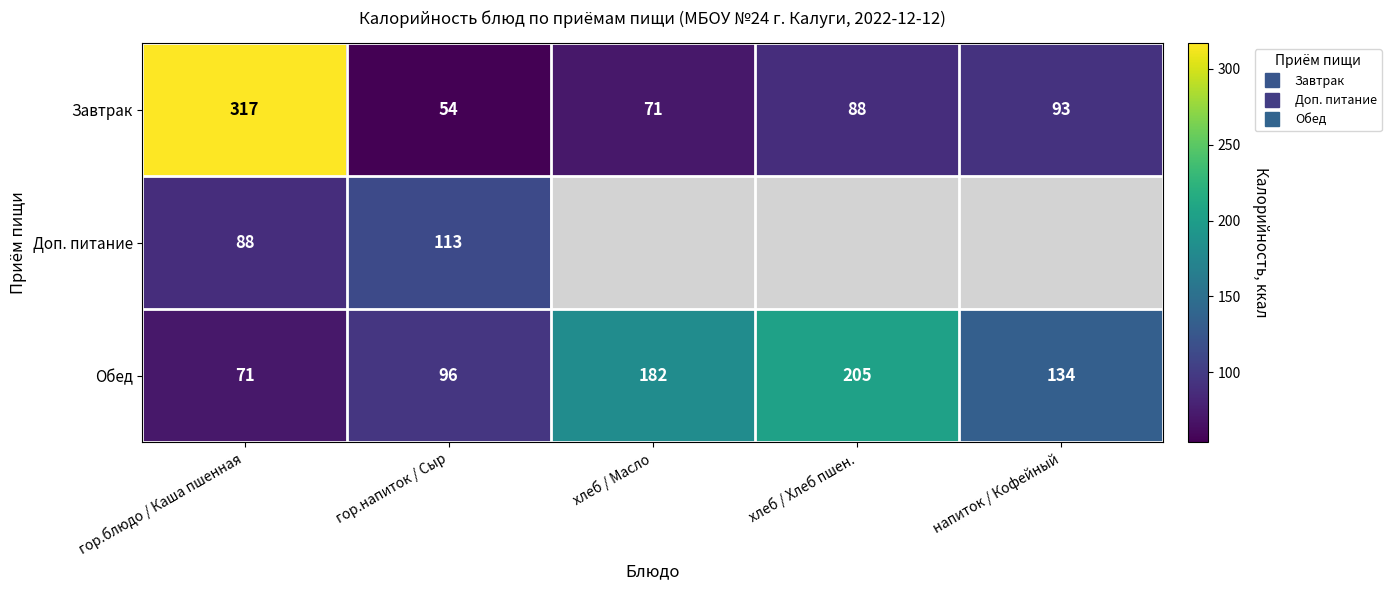

Between хлеб / Масло and напиток / Кофейный, which series saw the biggest shift?

Обед